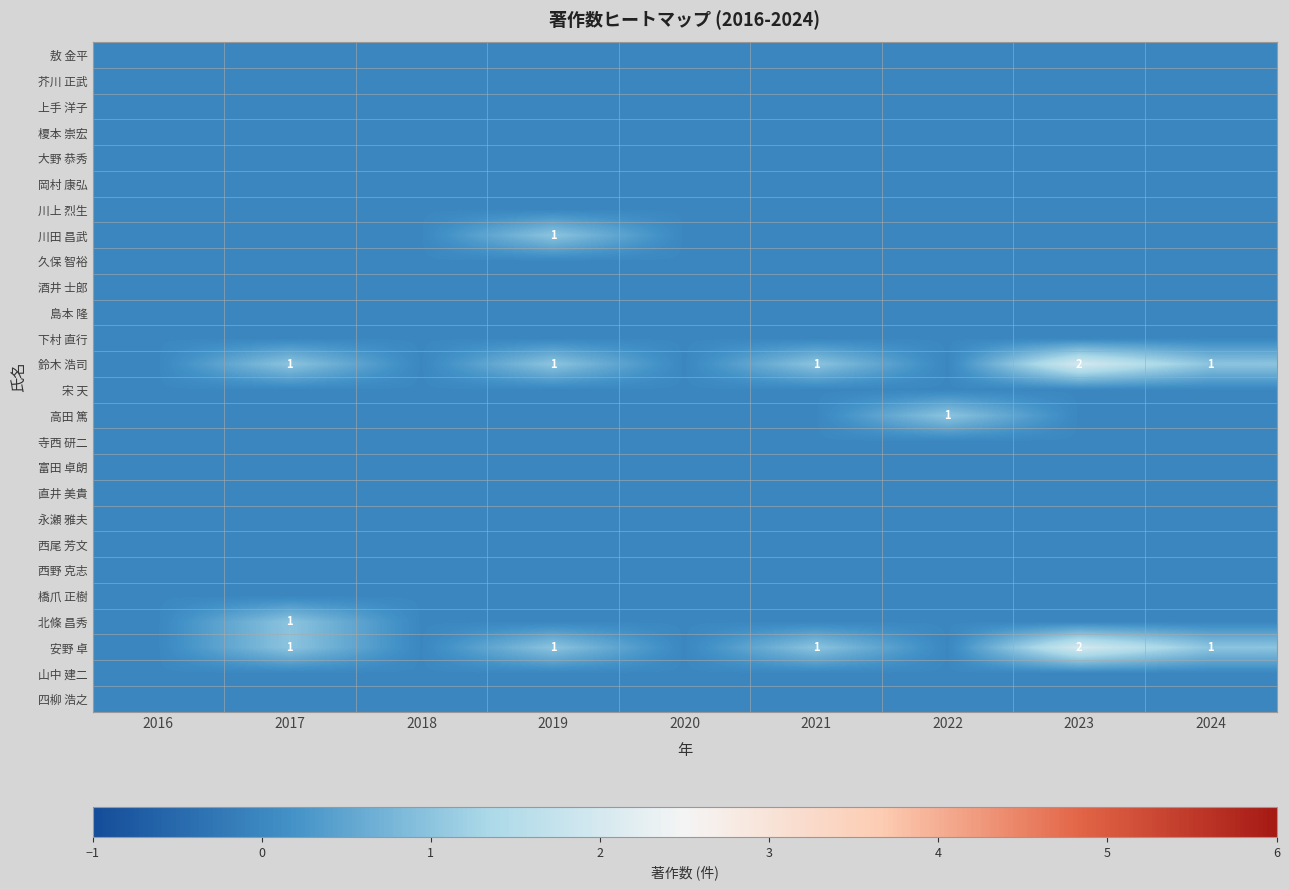

What is the difference between the highest and lowest values at 2024?

1